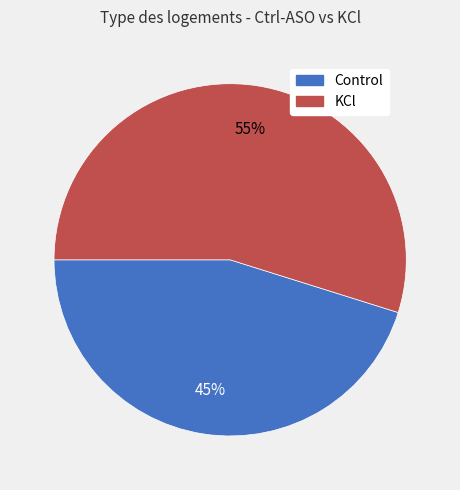

What is the ratio of the value at Control to the value at KCl?

0.8